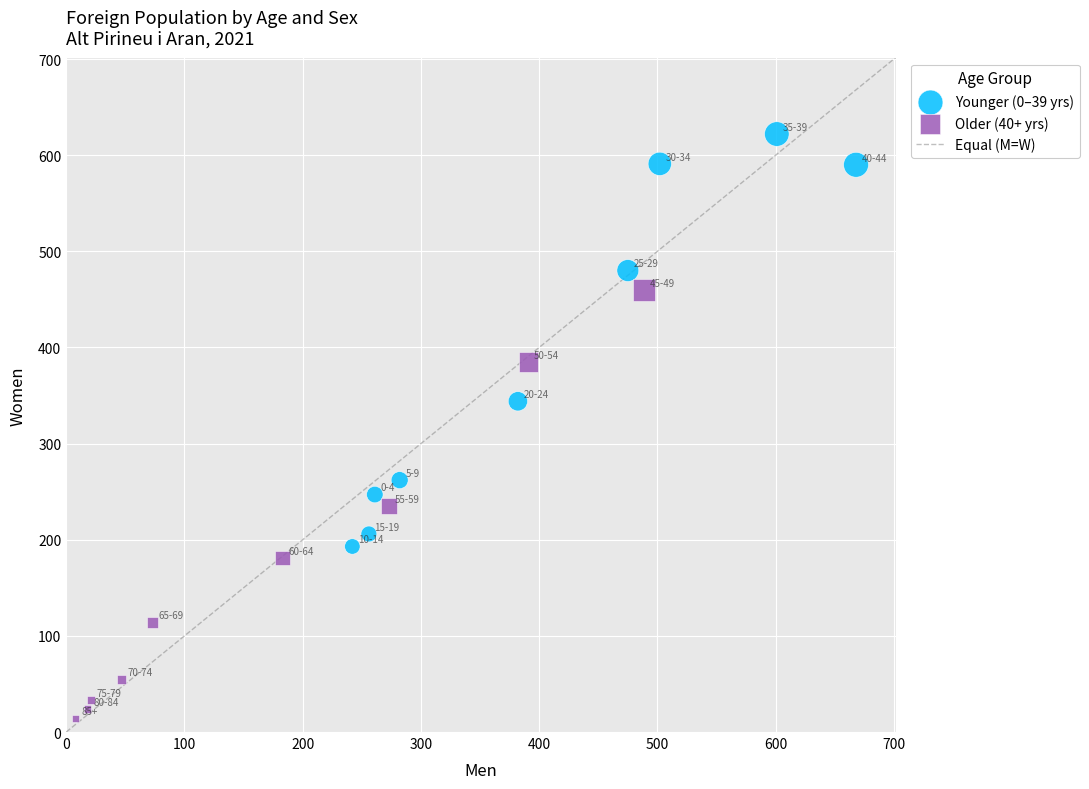

Which series contains the lowest Y value?

Older (40+ yrs)